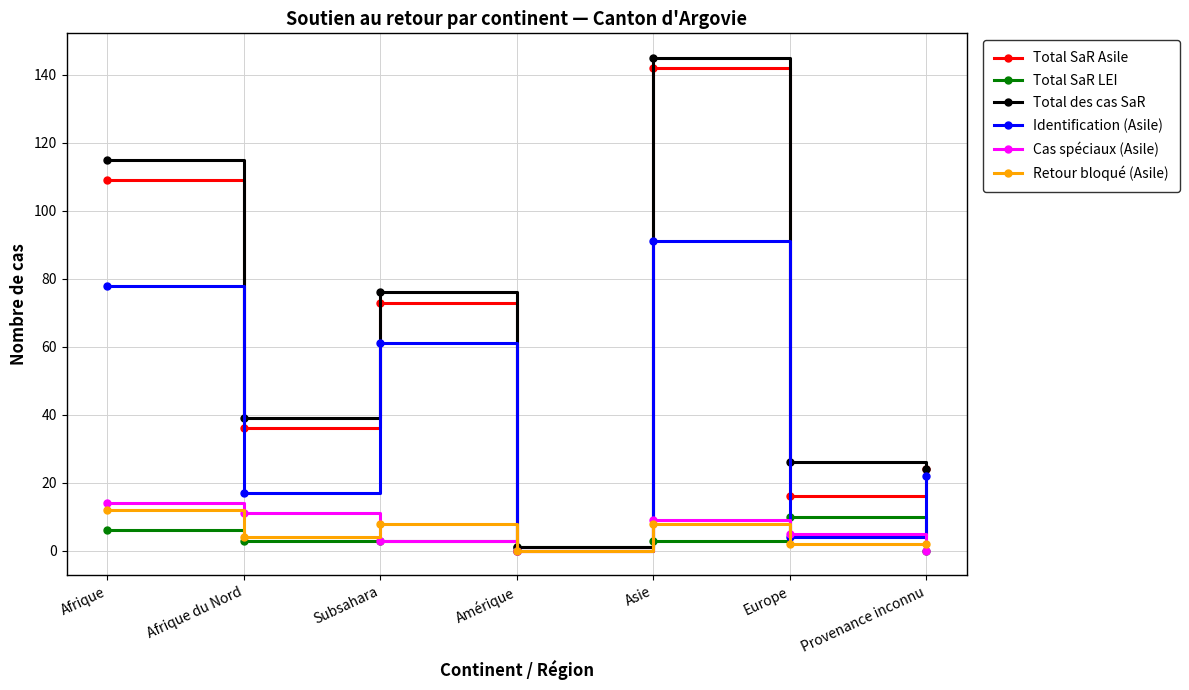

Where is Total SaR Asile nearest to the value 71?

Subsahara